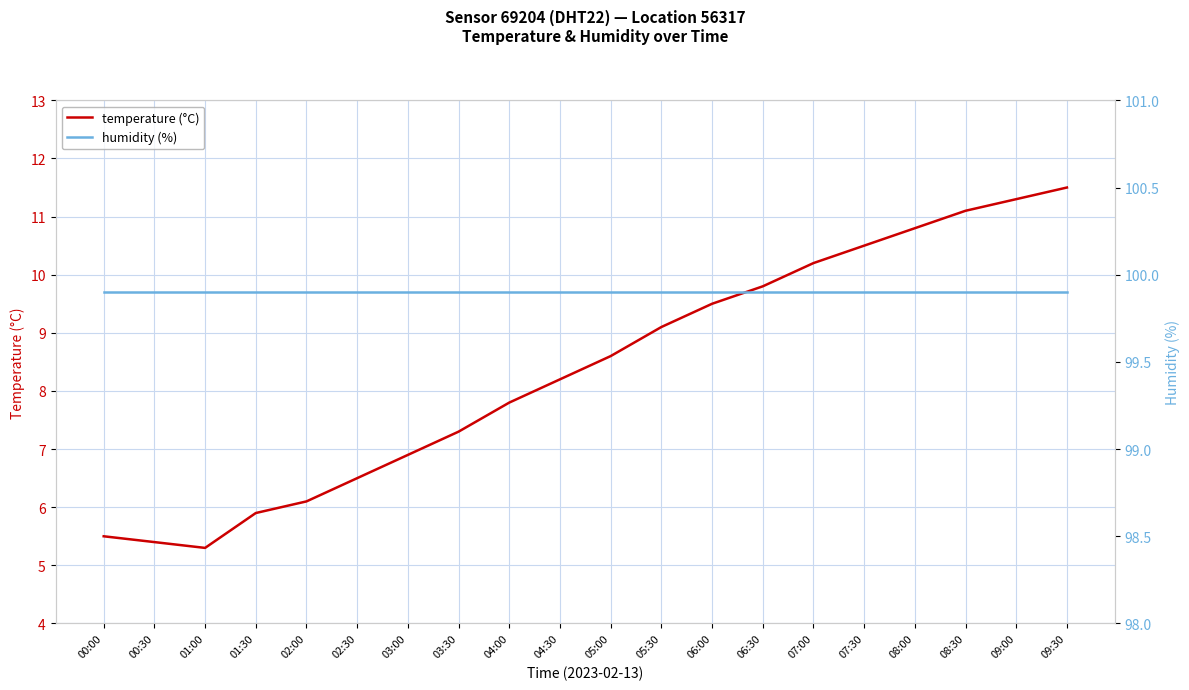

True or false: humidity (%) has a value of 99.9 at 04:00.

True